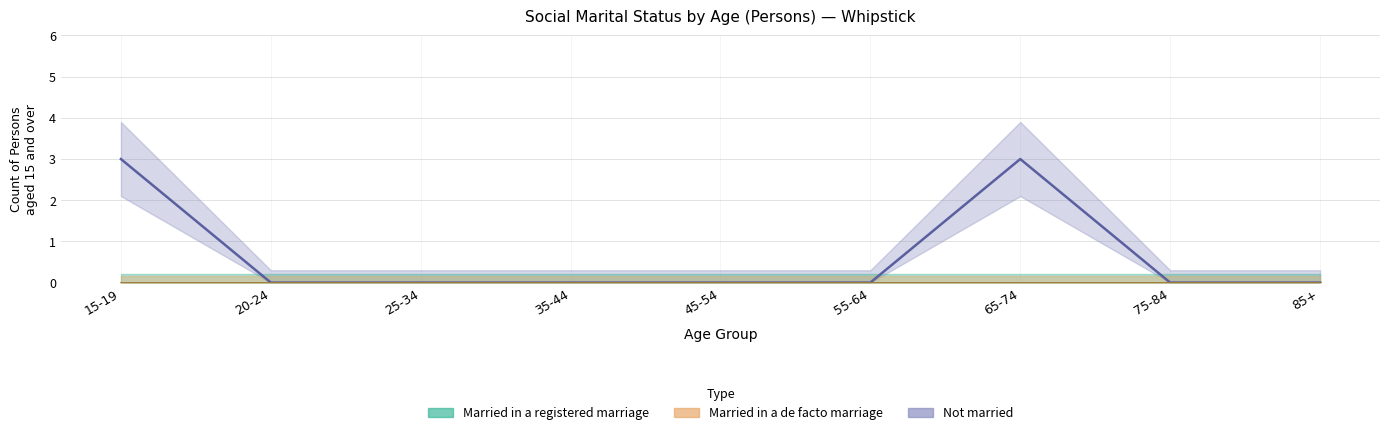

Between 75-84 and 85+, which series saw the biggest shift?

Married in a registered marriage